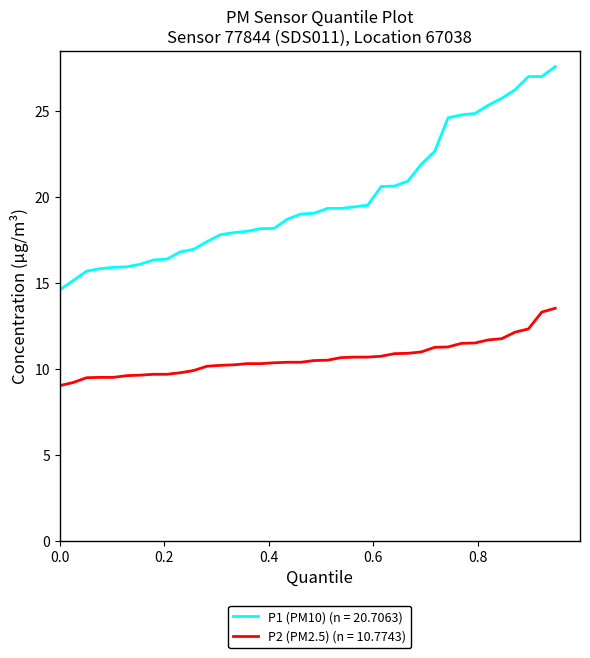

List the series in order of their peak value, highest first.

P1 (PM10) (n = 20.7063), P2 (PM2.5) (n = 10.7743)